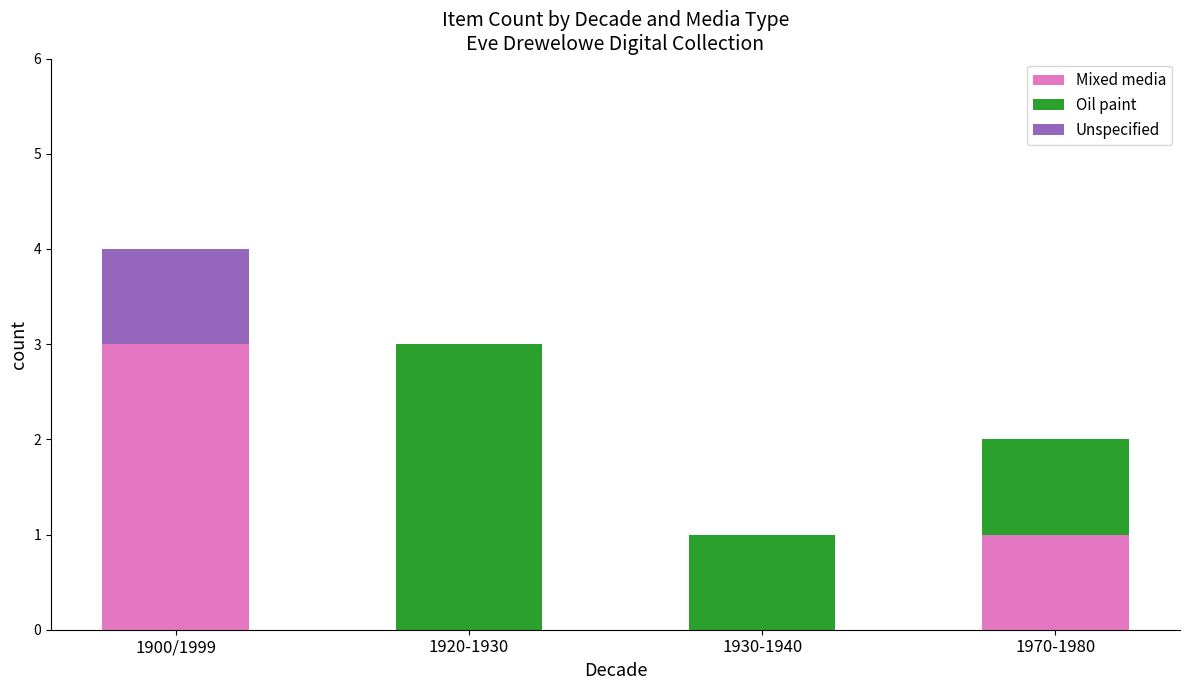

What is the sum of the Mixed media values at 1900/1999 and 1920-1930?

3